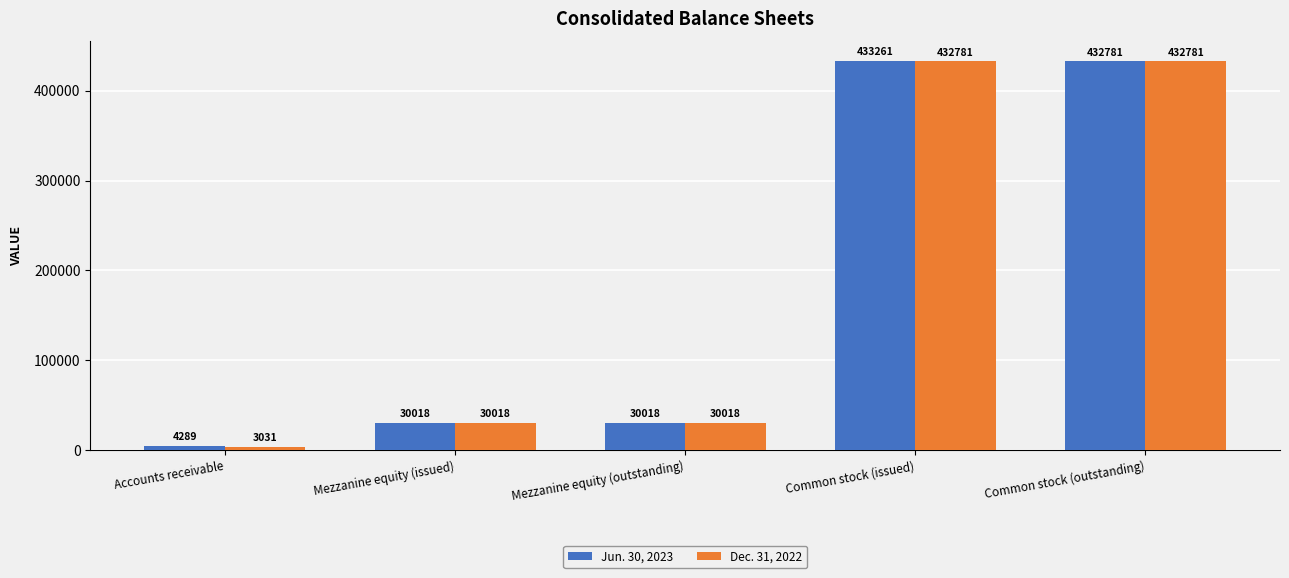

Which label corresponds to the largest value in the chart?

Common stock (issued)